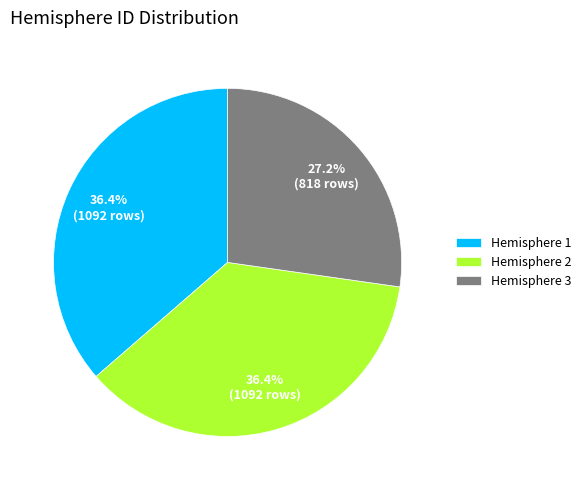

Is Hemisphere 1 the majority of the pie?

No